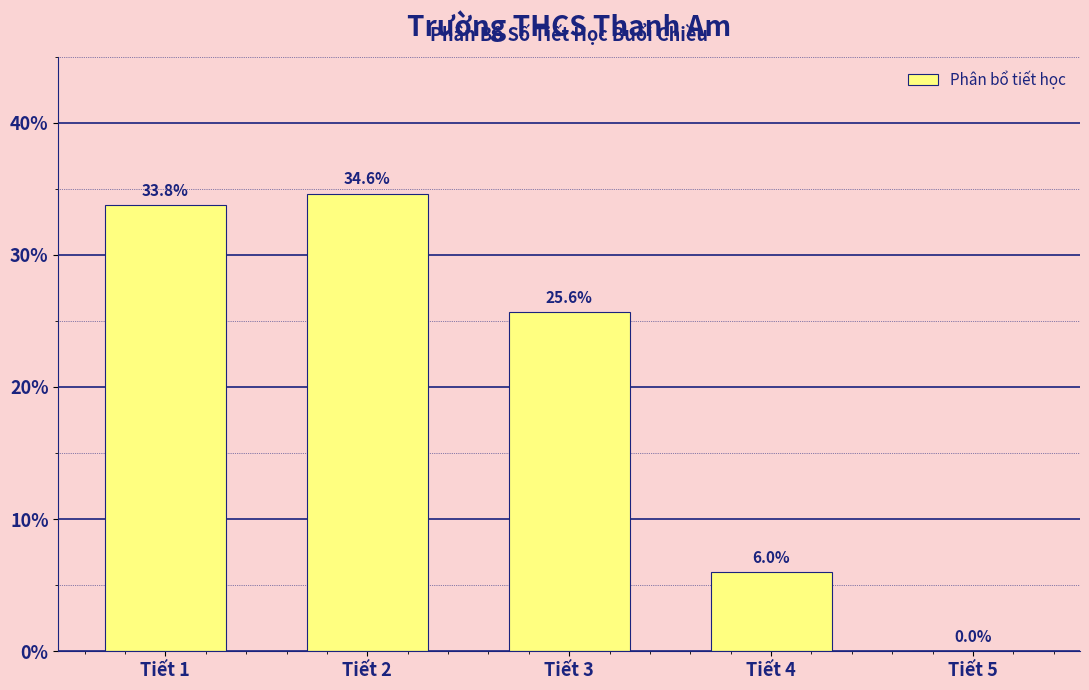

Reading left to right, what are all the values shown in this chart?

Tiết 1=33.8	Tiết 2=34.6	Tiết 3=25.6	Tiết 4=6.0	Tiết 5=0.0